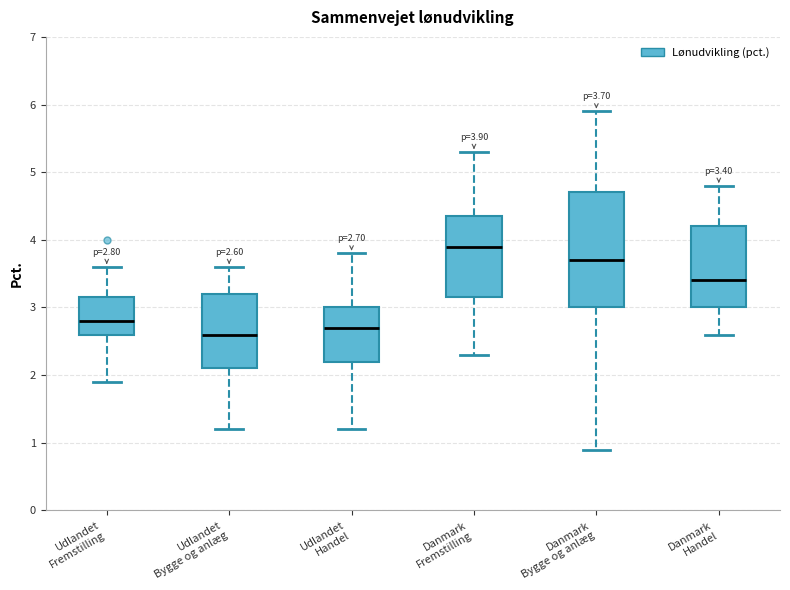

Which box has the lowest median line?

Udlandet Bygge og anlæg